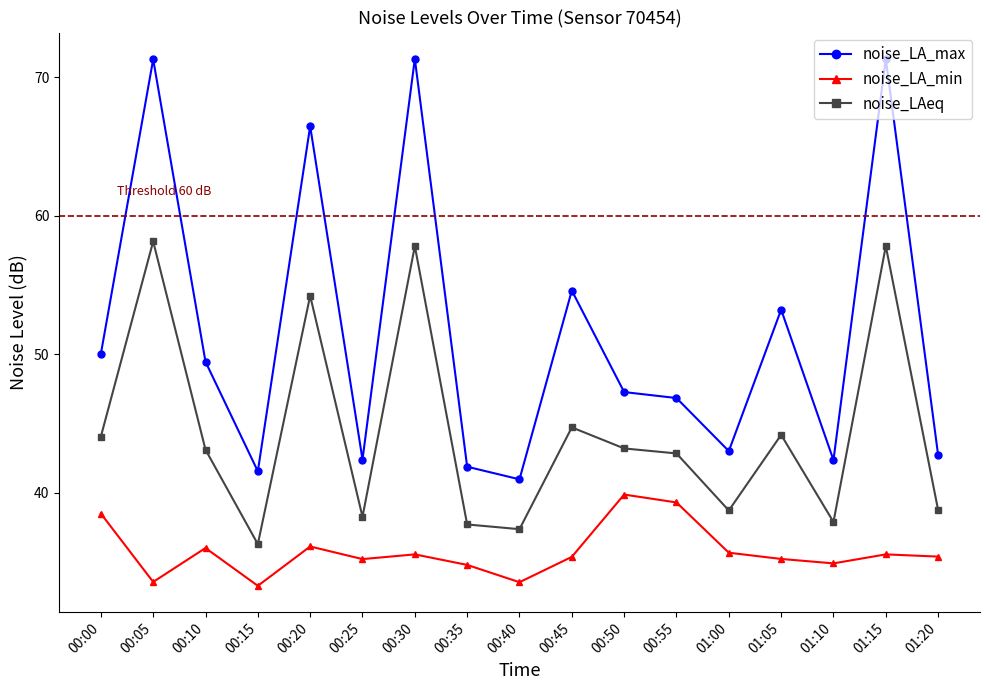

True or false: noise_LAeq and noise_LA_max intersect in this chart.

False